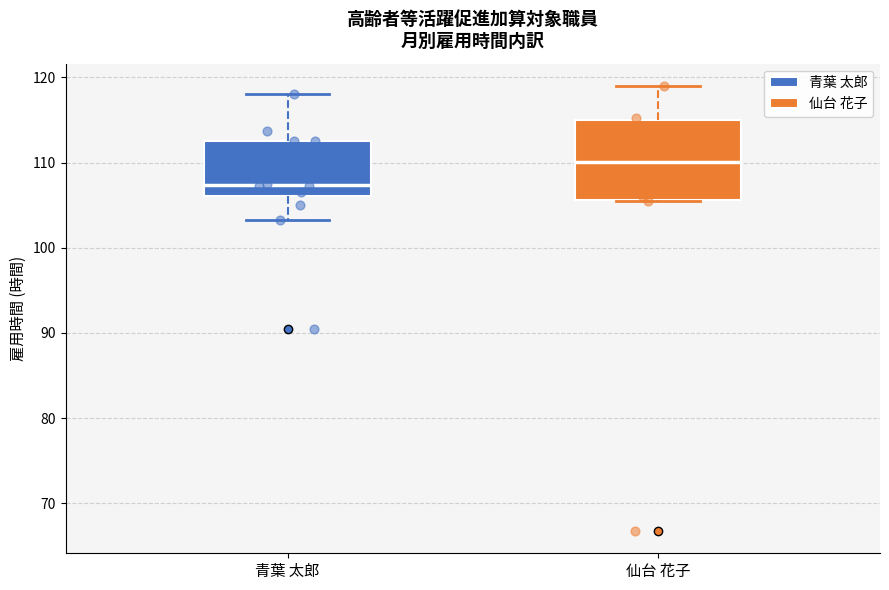

Where does the median line of the box for 仙台 花子 sit on the y-axis? The values are not printed on the chart, so give them approximately, as read against the axis.

110